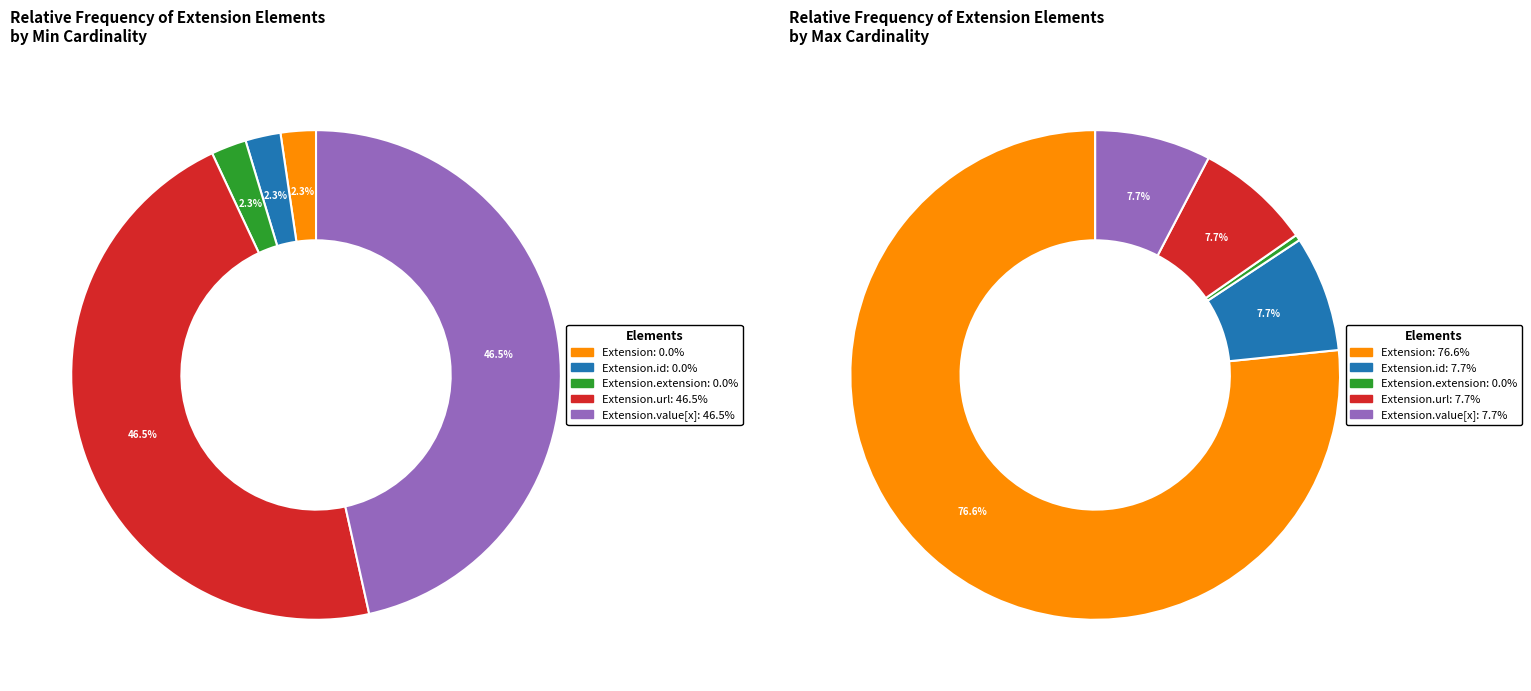

The Extension.value[x] slice represents 56% of the pie. True or false?

False